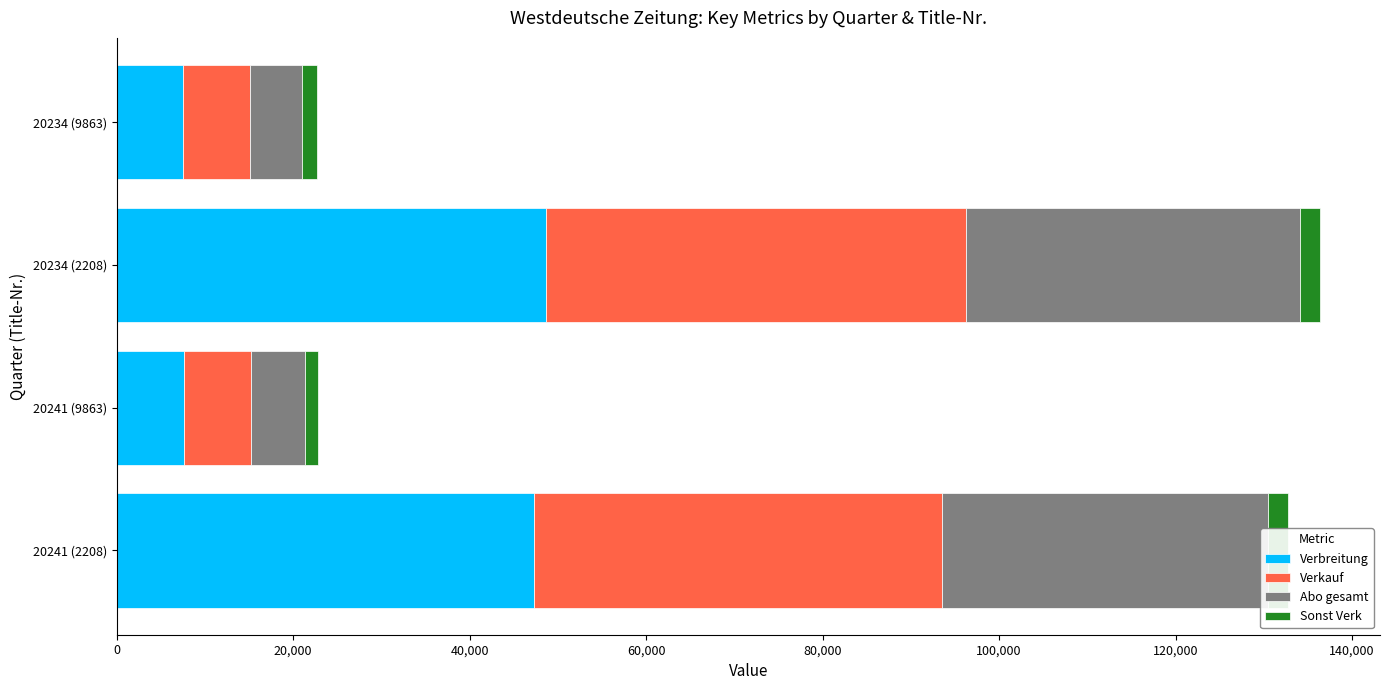

The Verbreitung series shows 13244 at 20234 (9863). True or false?

False